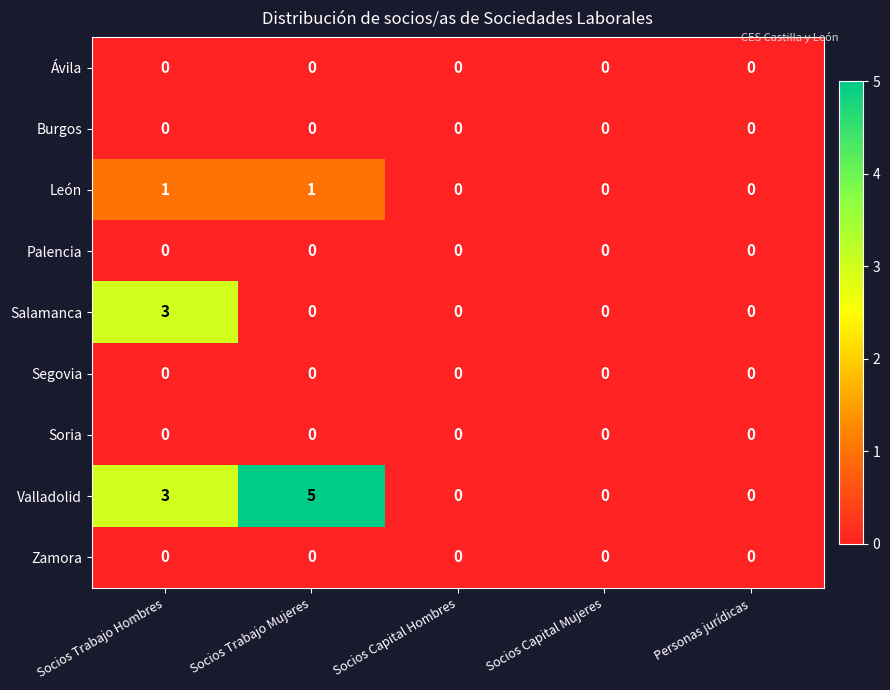

At which category is the sum across all series the highest?

Socios Trabajo Hombres